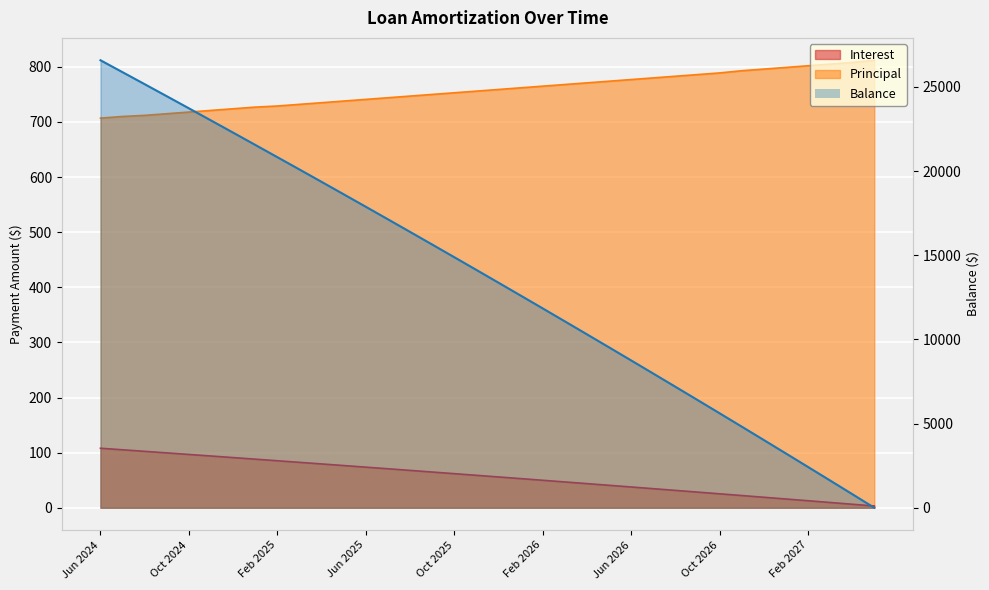

Is the value of Interest at Mar 2025 greater than the value of Balance at May 2027?

Yes